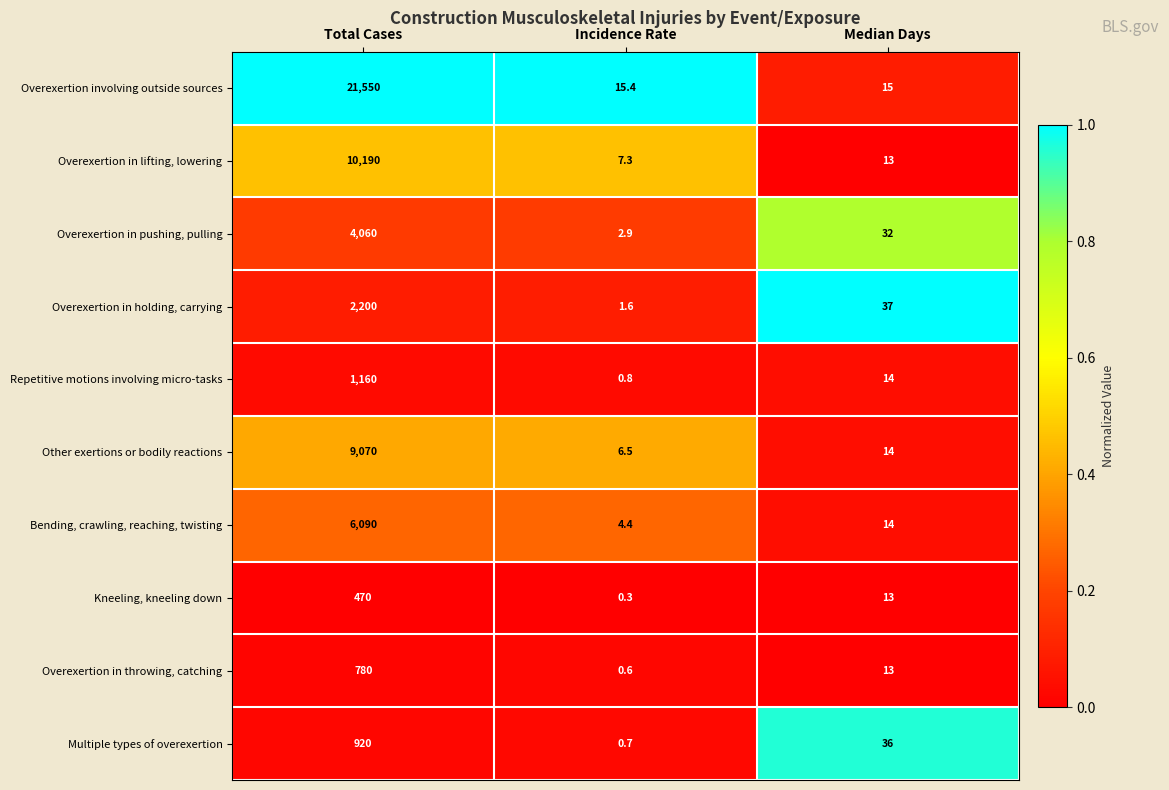

The value of Repetitive motions involving micro-tasks at Incidence Rate is 0.8. True or false?

True